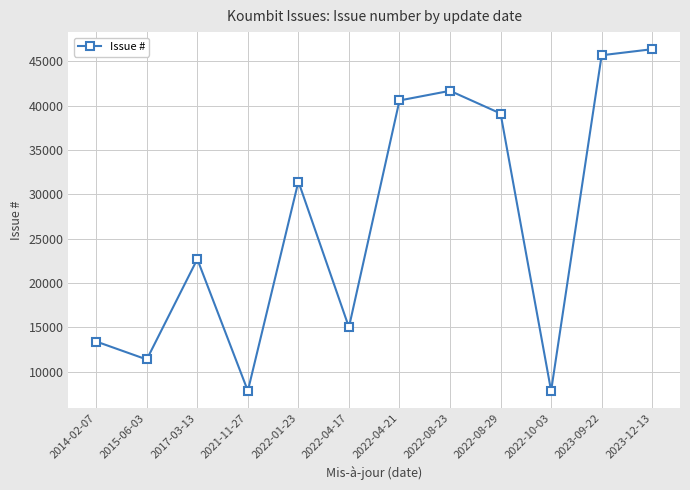

Is it true that the value at 2022-01-23 is 31431?

True